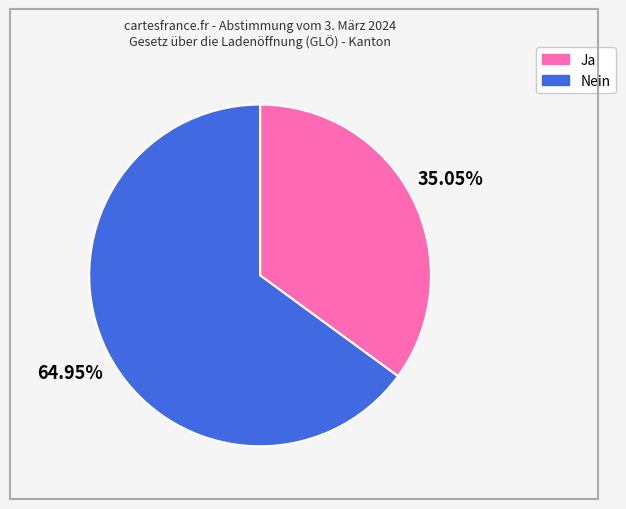

What is the ratio of the value at Nein to the value at Ja?

1.9